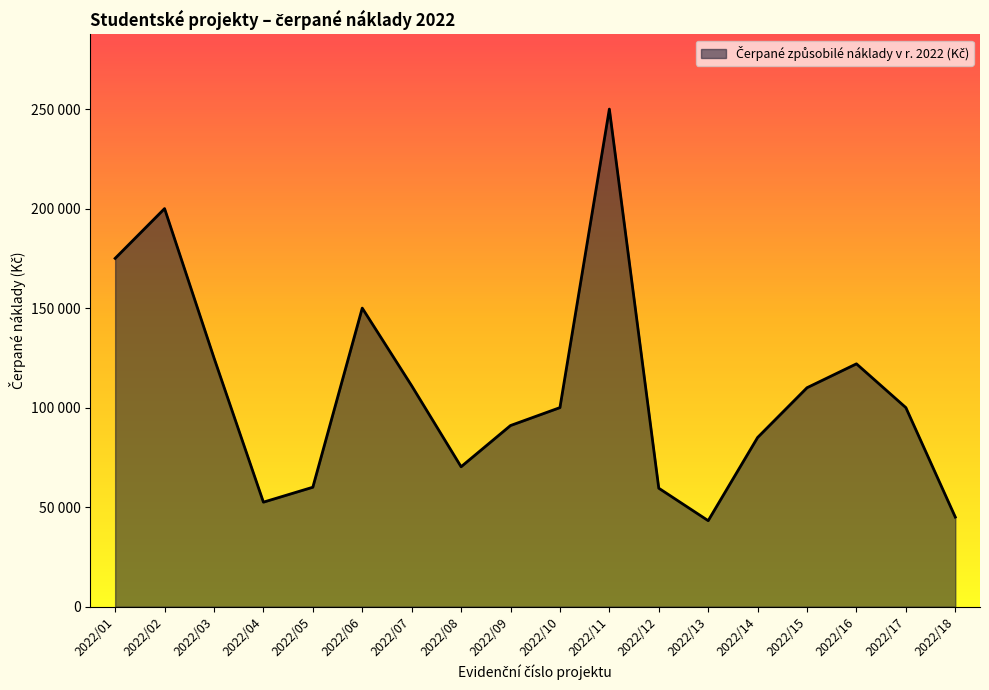

At which category does the data reach its first local valley?

2022/04